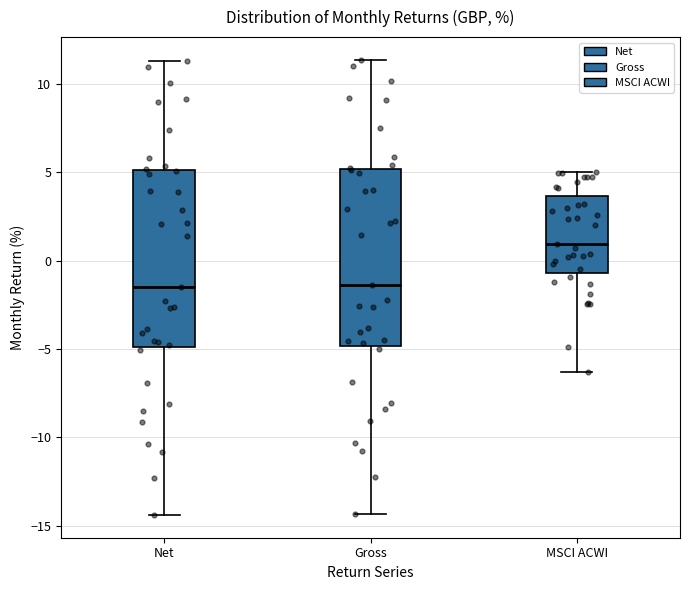

Where does the lower whisker of the box for Net end on the y-axis? The values are not printed on the chart, so give them approximately, as read against the axis.

-14.5